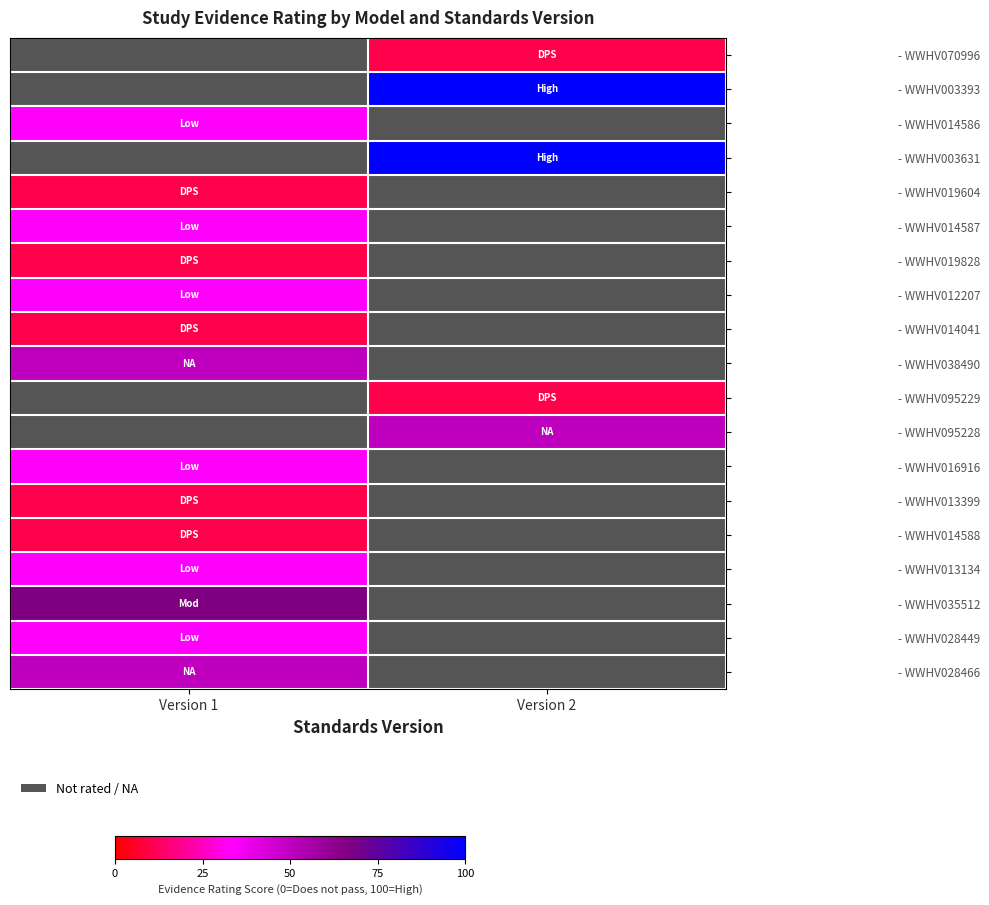

Is the value of - WWHV013399 at Version 2 greater than the value of - WWHV016916 at Version 2?

No